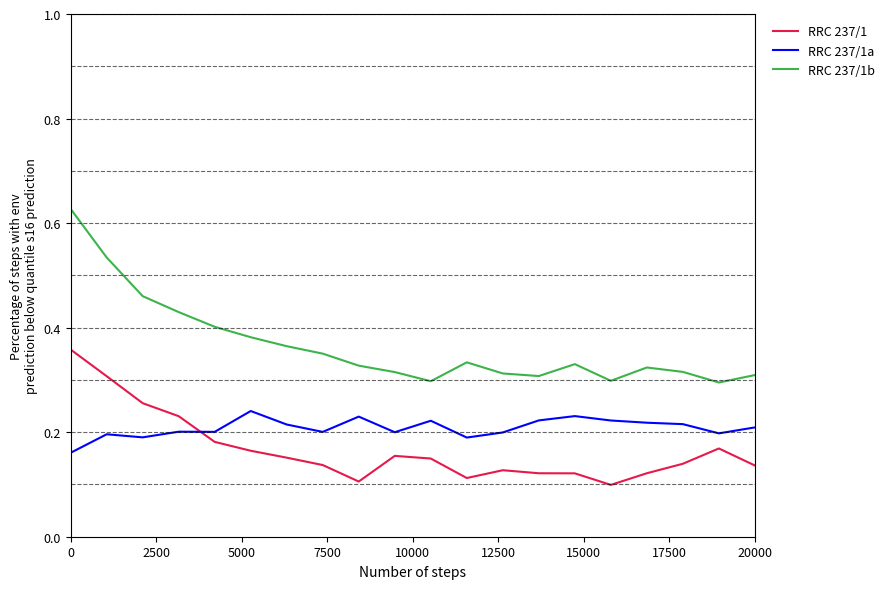

How many times do RRC 237/1a and RRC 237/1 cross each other?

1